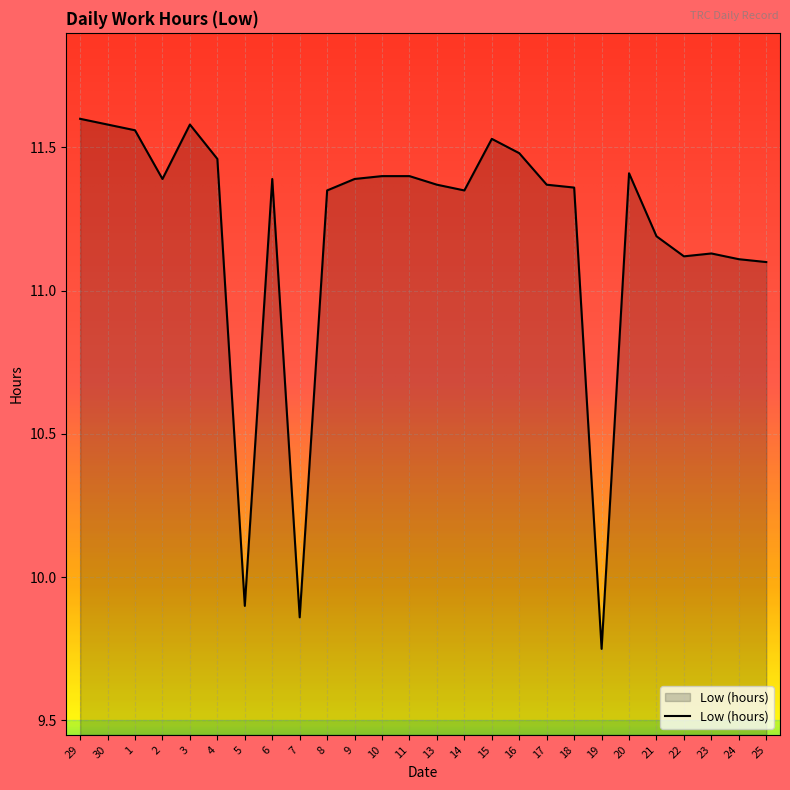

True or false: the data shows 11.4 at 17.

True